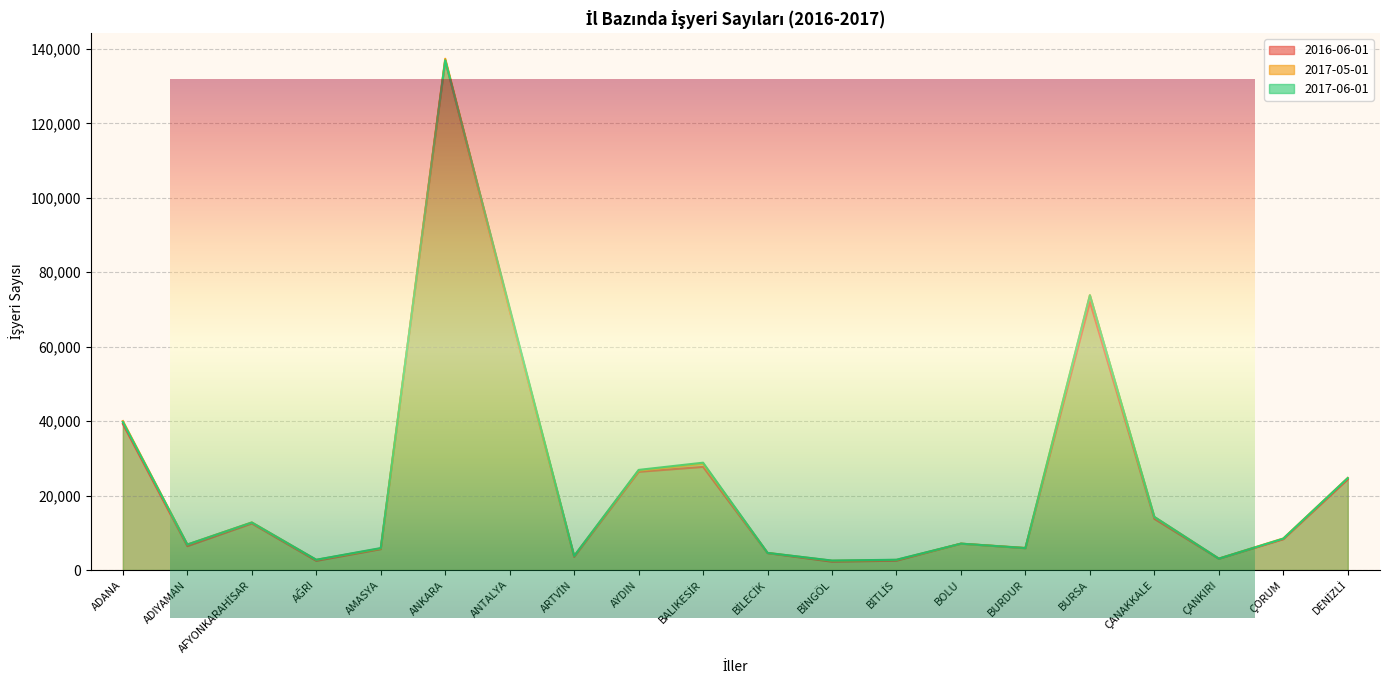

What position from the left is BURSA?

16